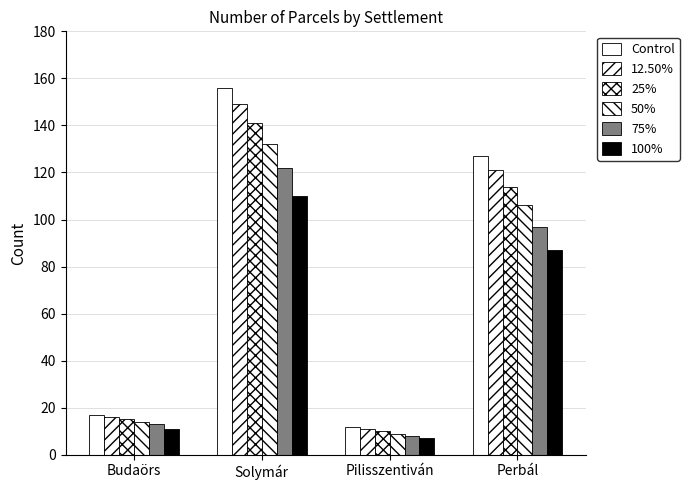

What is the difference between the 25% values at Budaörs and Perbál?

99